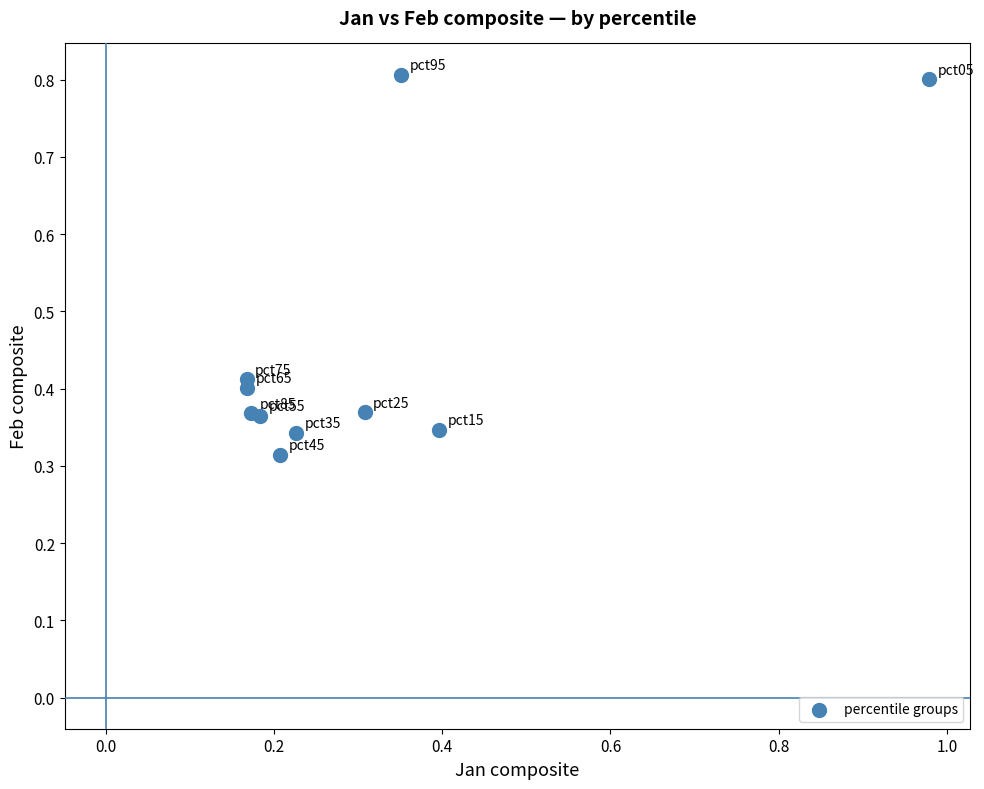

What is the range of X values (max minus min)?

0.8